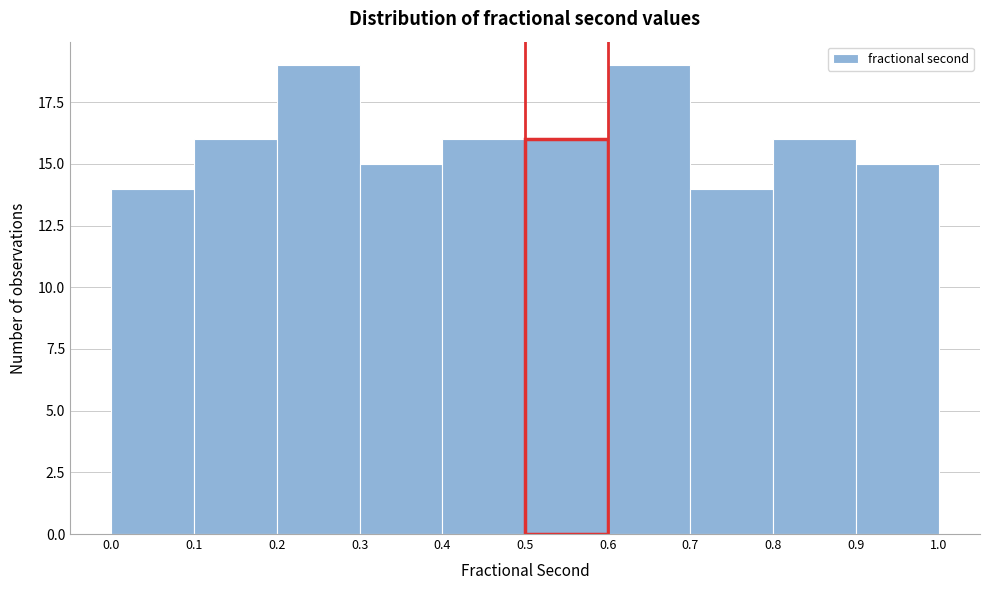

How tall is the bar that spans 0.5 to 0.6 on the x-axis? The values are not printed on the chart, so give them approximately, as read against the axis.

16